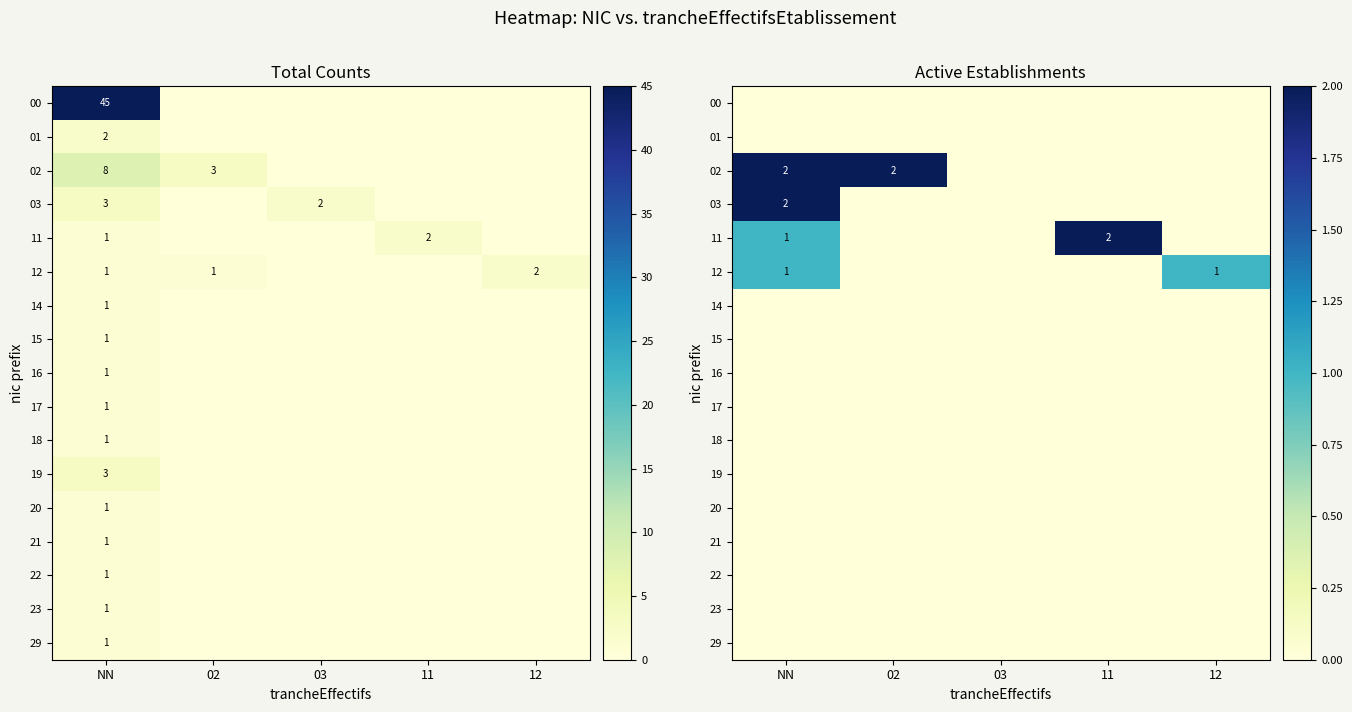

What is the sum of all 11 values?

3